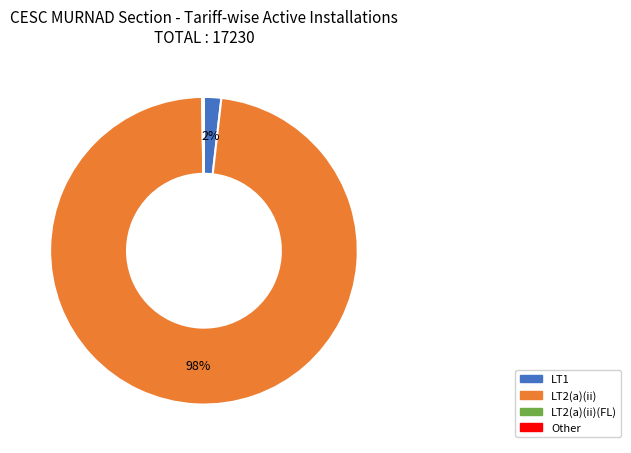

Does any single category account for the majority?

Yes